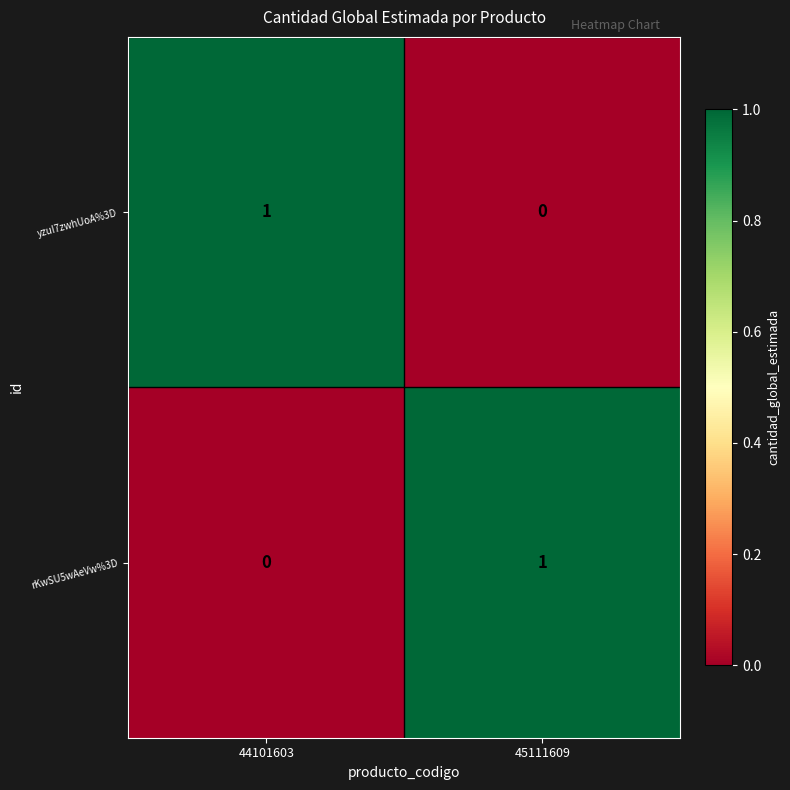

At how many categories does at least one series exceed 0?

2